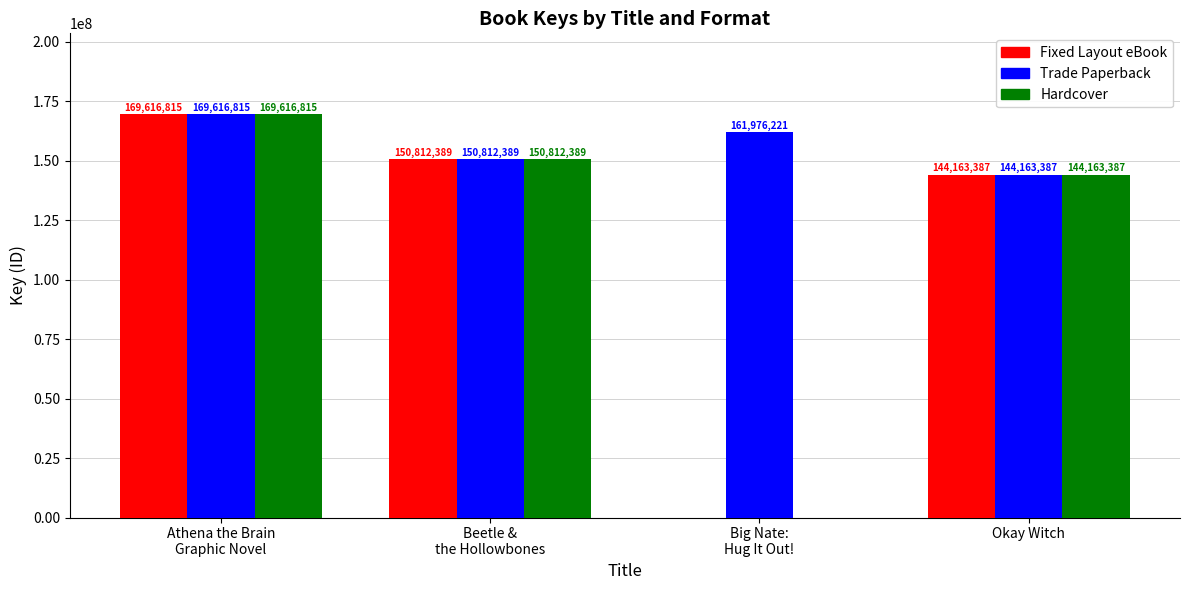

At which category is the sum across all series the highest?

Athena the Brain
Graphic Novel